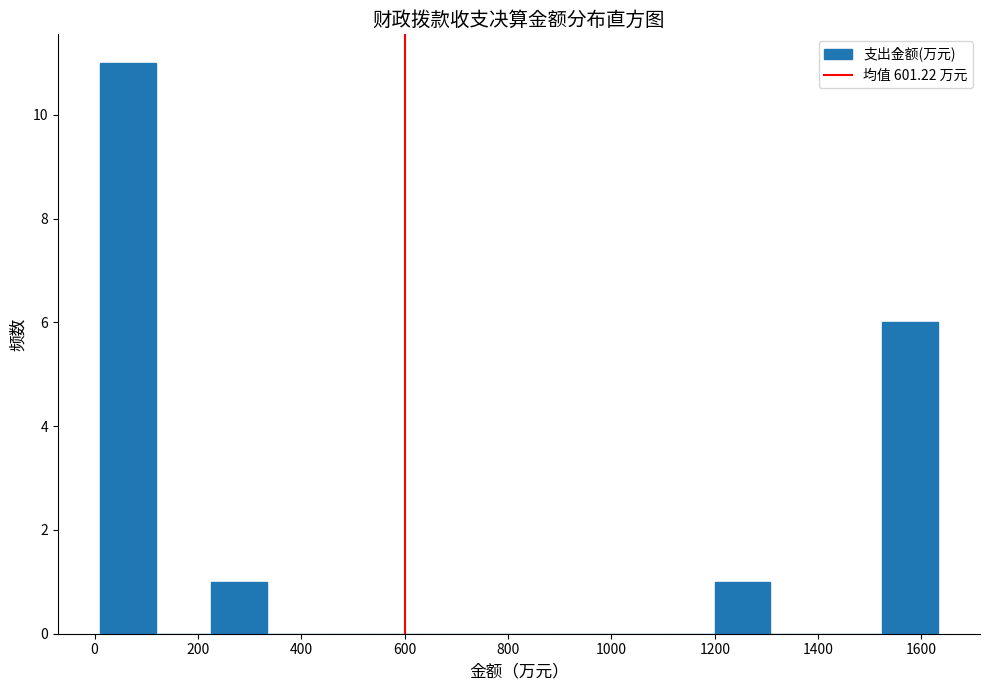

Reading left to right, list every bar in this chart as the range it spans on the x-axis followed by its height. Neither the bar edges nor the heights are printed on the chart, so give them approximately, as read against the axes.

0 to 120: 11
120 to 220: 0
220 to 340: 1
340 to 440: 0
440 to 560: 0
560 to 660: 0
660 to 760: 0
760 to 880: 0
880 to 980: 0
980 to 1100: 0
1100 to 1200: 0
1200 to 1300: 1
1300 to 1420: 0
1420 to 1520: 0
1520 to 1640: 6